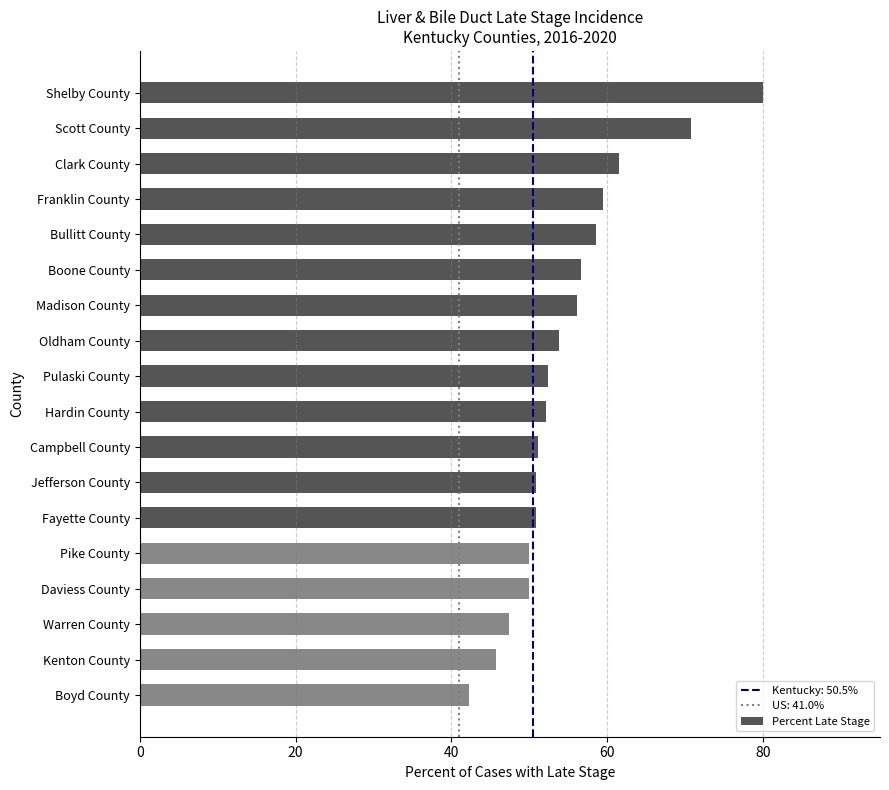

What is the maximum value shown in the chart?

80.0